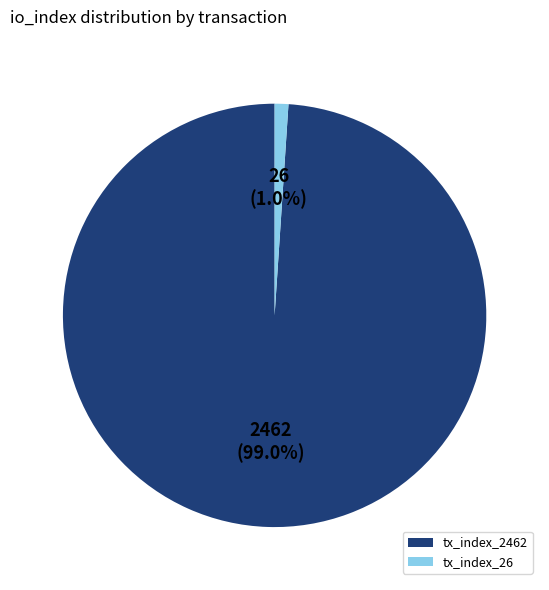

What is the majority slice?

tx_index_2462